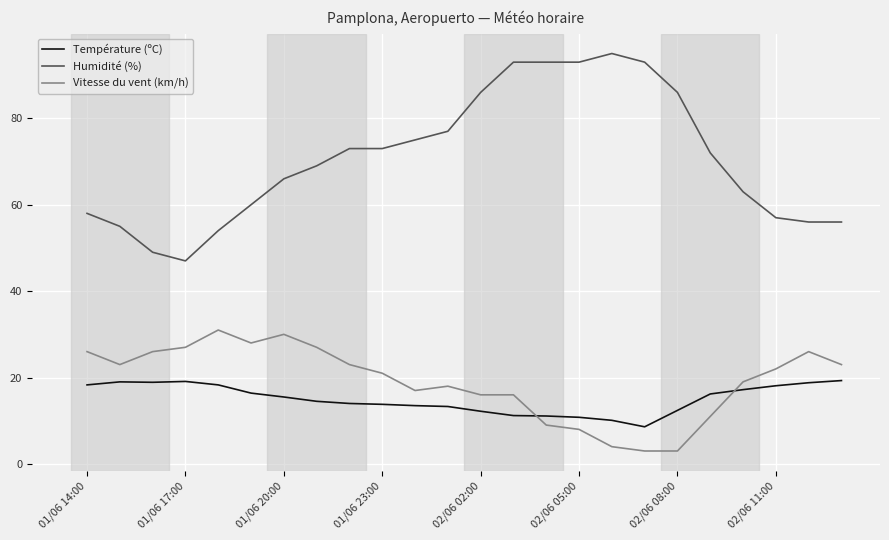

True or false: Température (ºC) and Humidité (%) cross at least once.

False